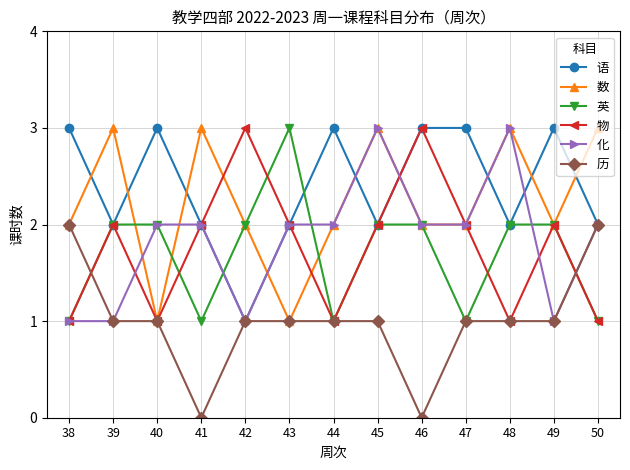

What is the difference between the maximum and second lowest values in the 历 series?

2